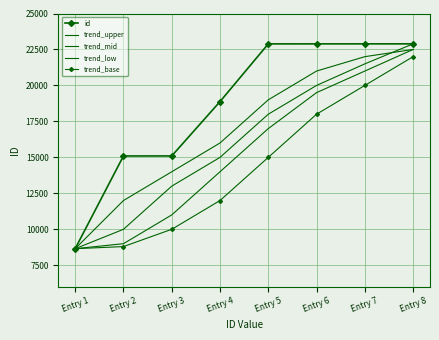

How many categories are shown in the chart?

8